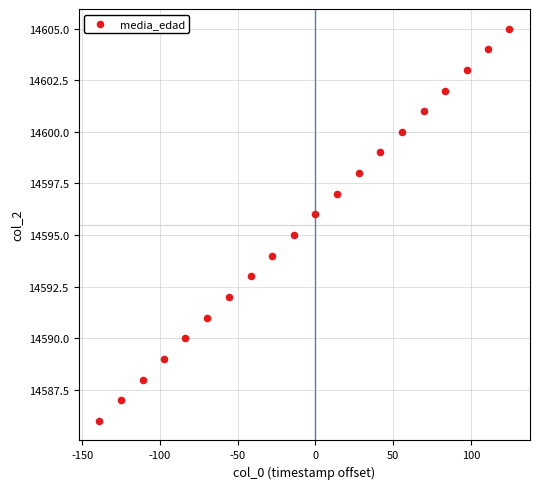

What is the range of Y values (max minus min)?

19